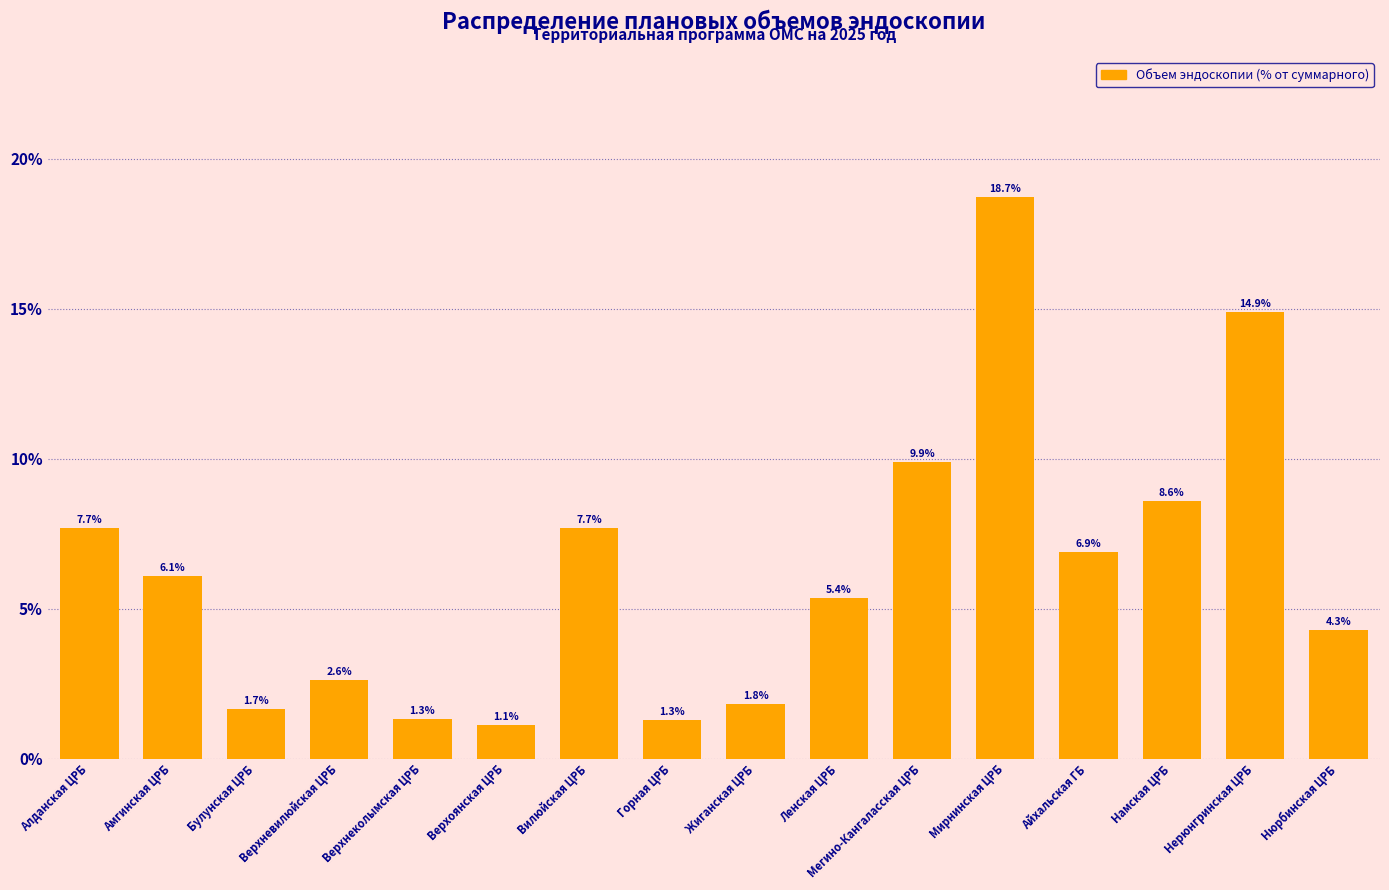

What is the label of the 16th bar from the left?

Нюрбинская ЦРБ